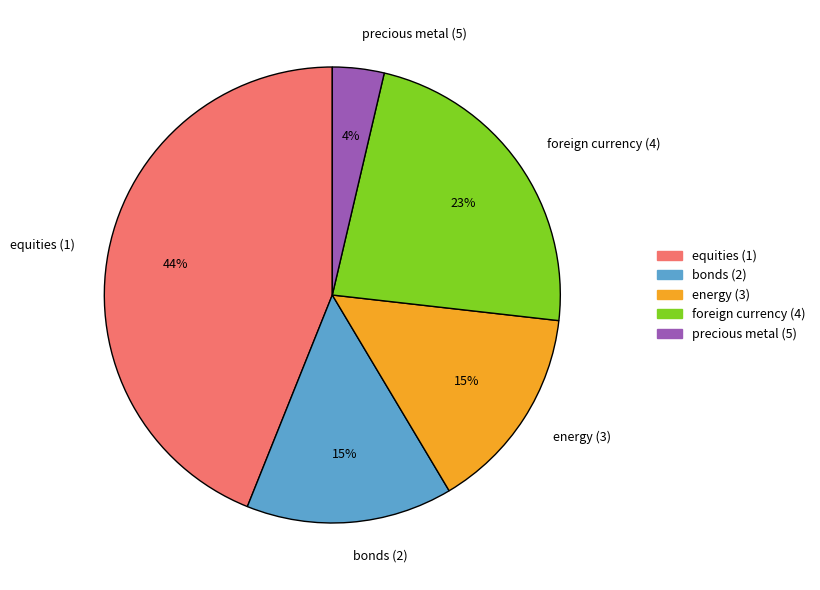

Which has a higher value, bonds (2) or equities (1)?

equities (1)